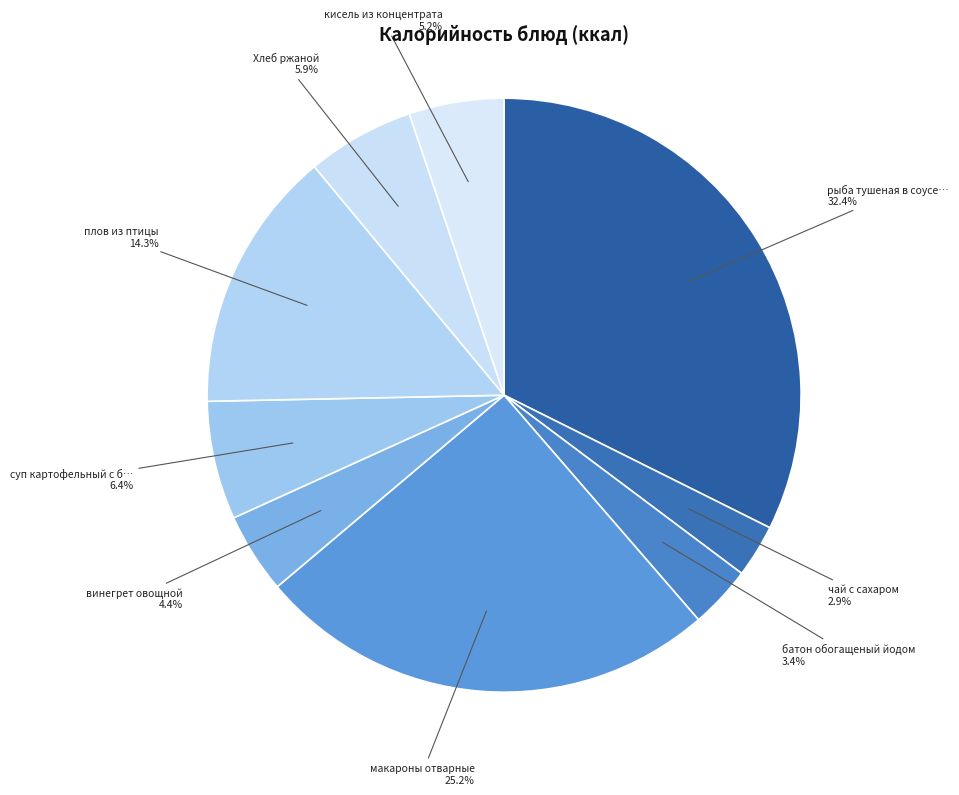

Count the number of slices in the pie.

9